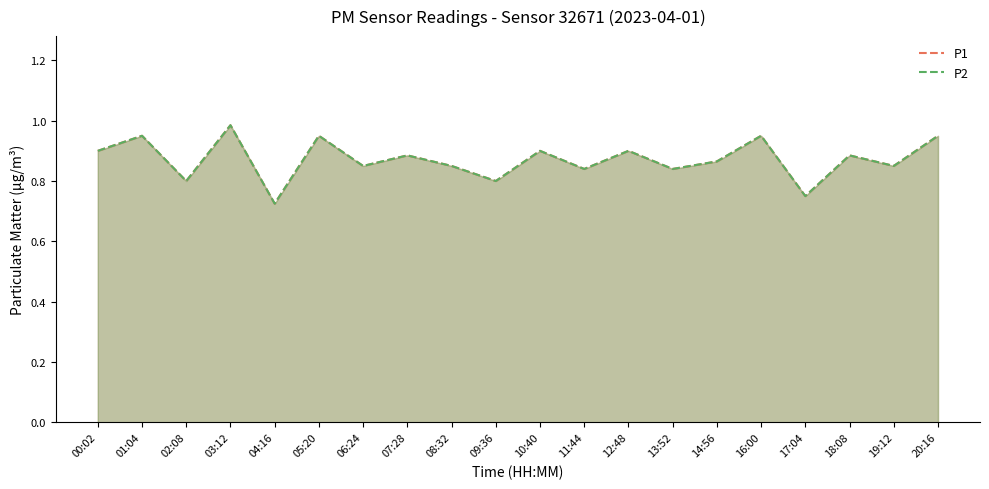

Does the chart have visible grid lines?

No